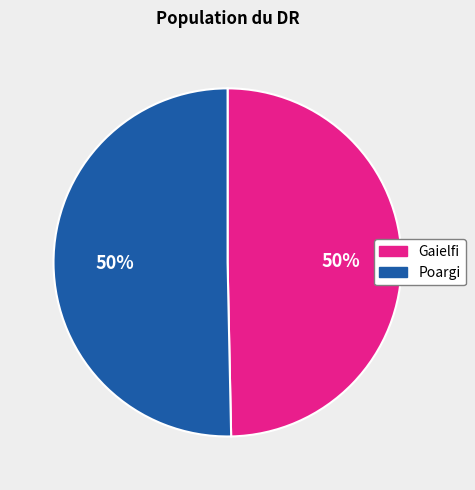

Do Poargi and Gaielfi together represent more than half of the pie?

Yes